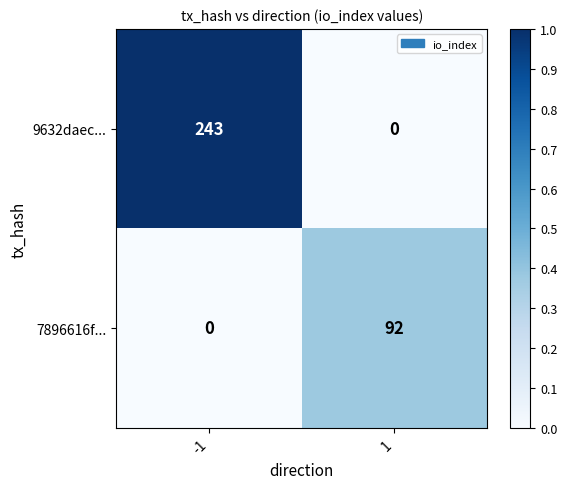

List the series in order of their peak value, highest first.

9632daec..., 7896616f...